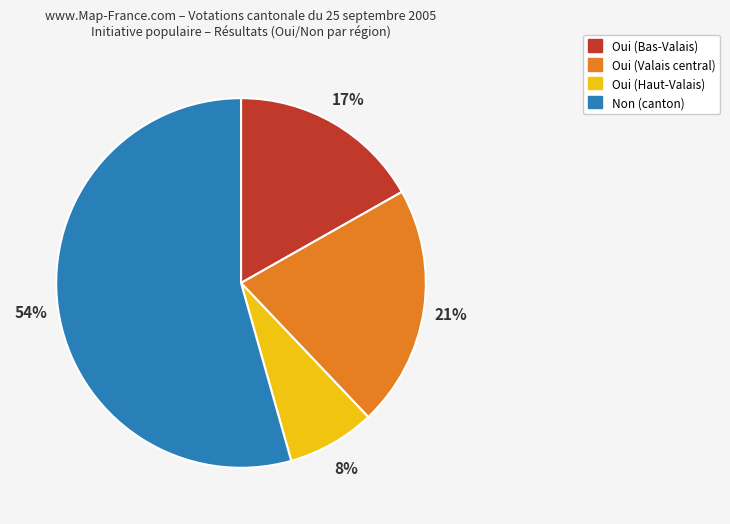

How many segments does this pie chart have?

4